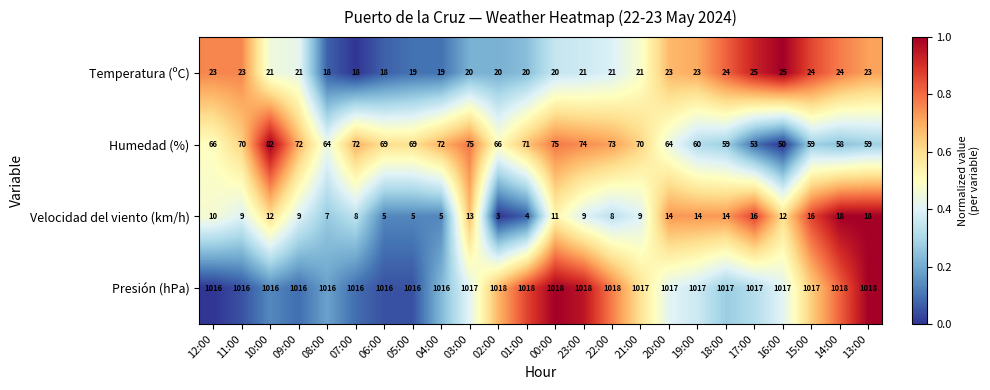

What is the sum of the Temperatura (ºC) values at 09:00 and 21:00?

42